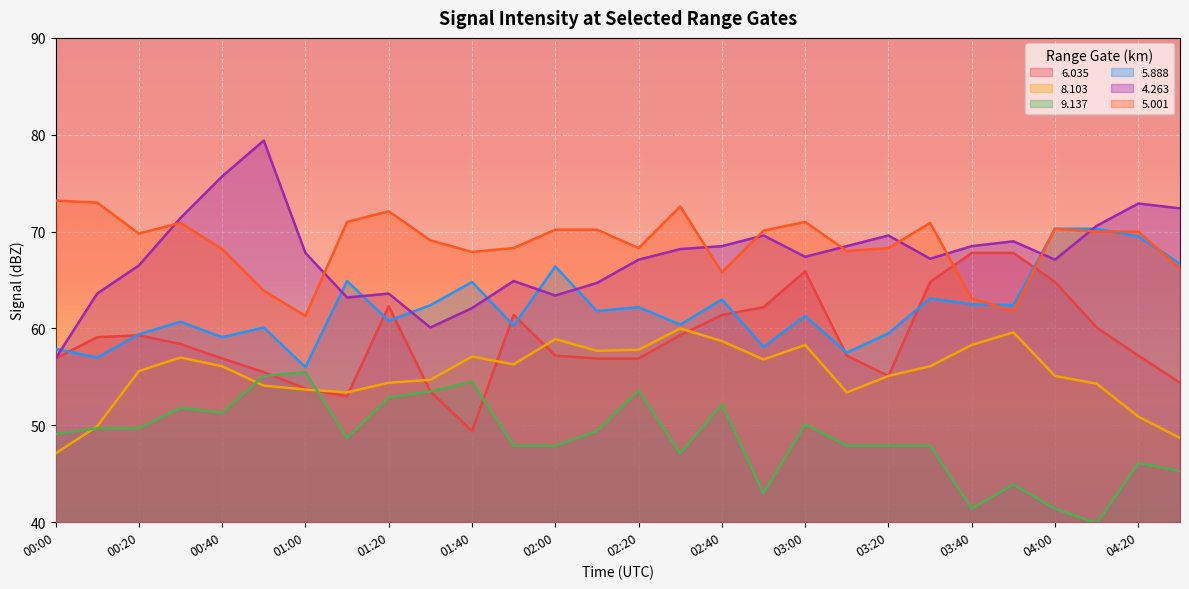

What is the difference between the   6.035 values at 04:10 and 03:30?

4.7